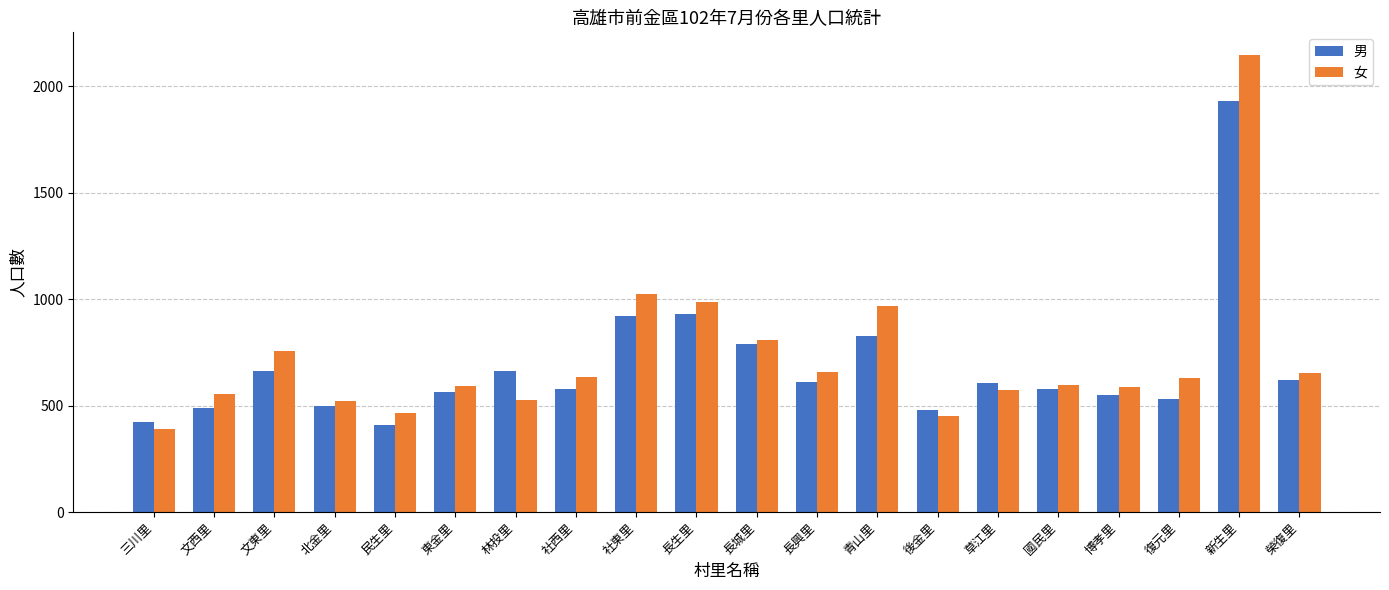

How many bars are there in total?

40